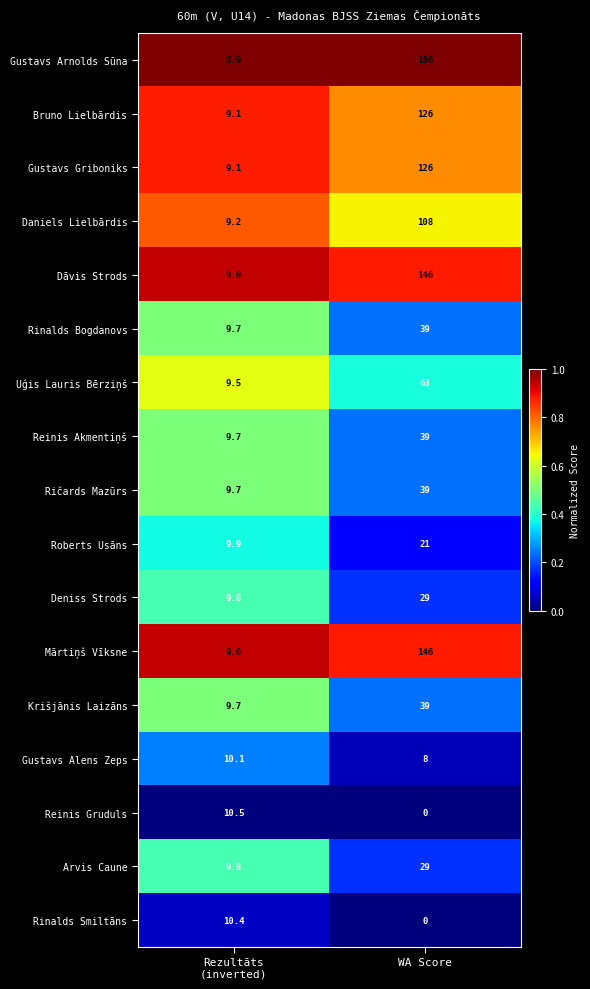

At which category is the sum across all series the highest?

WA Score